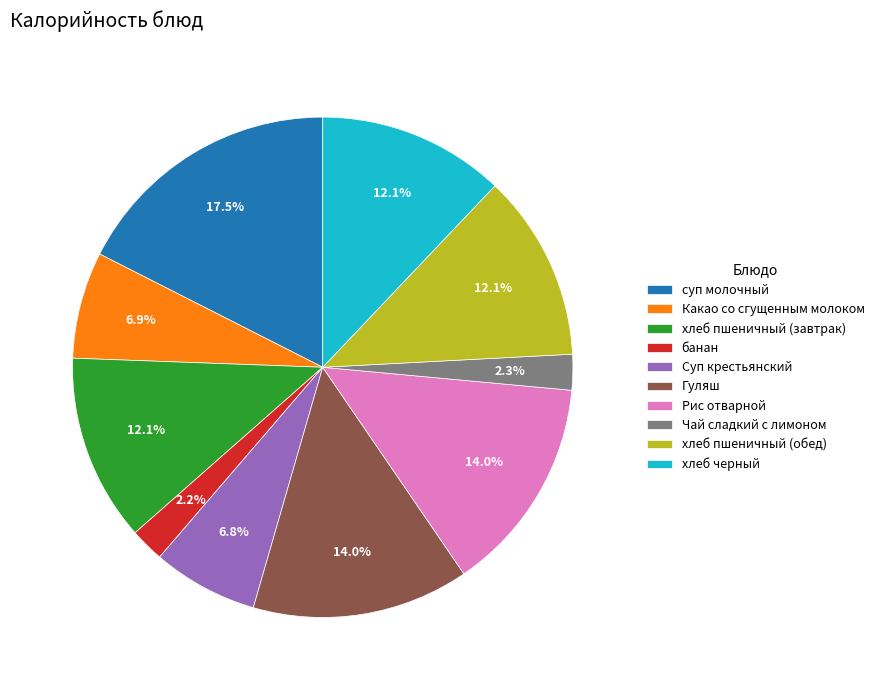

How many segments does this pie chart have?

10